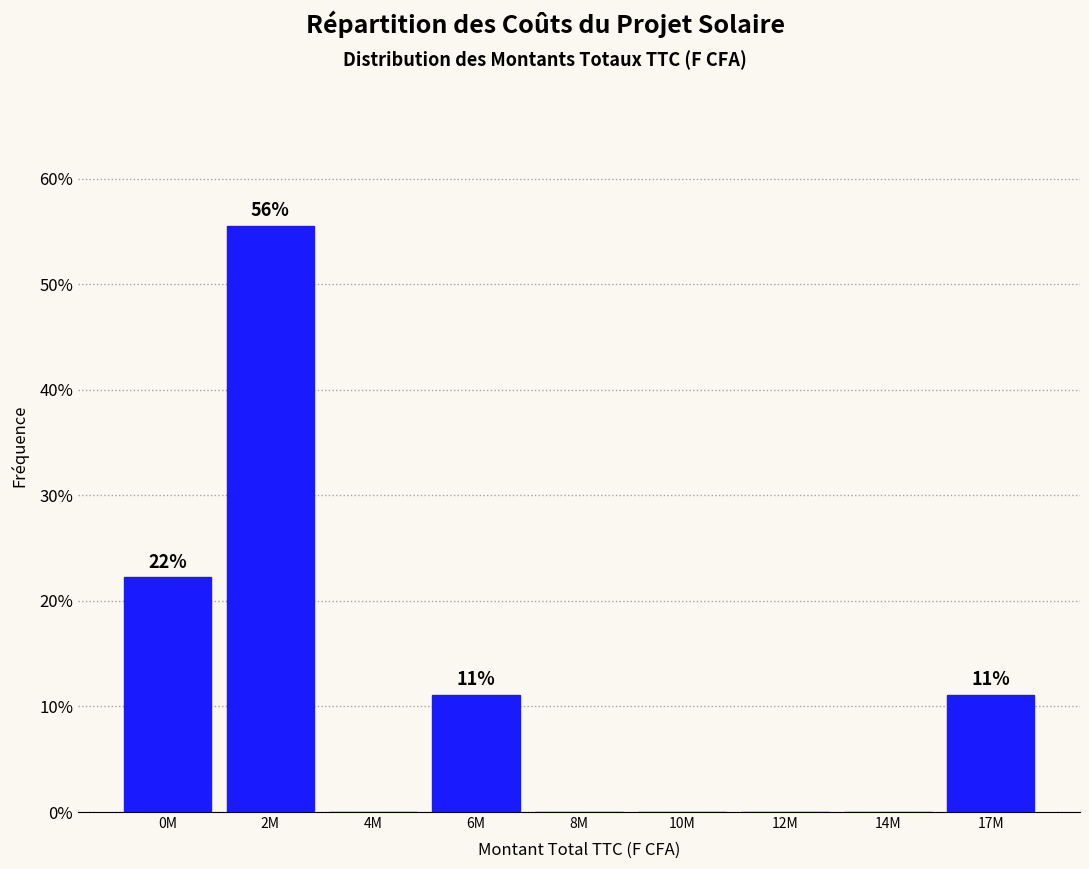

Reading left to right, list all the values displayed in this chart.

0M=22.2	2M=55.6	4M=0.0	6M=11.1	8M=0.0	10M=0.0	12M=0.0	14M=0.0	17M=11.1